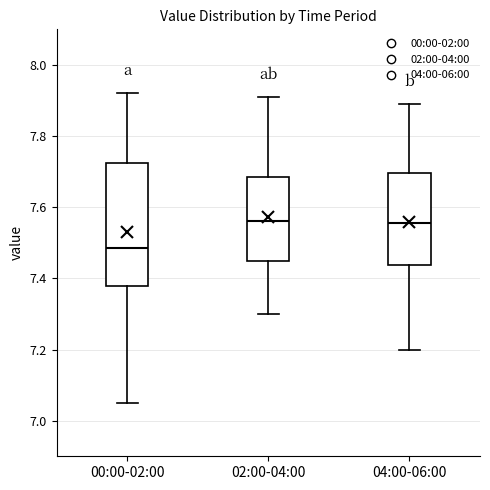

Comparing the boxes themselves (not the whiskers), which one is the tallest?

00:00-02:00